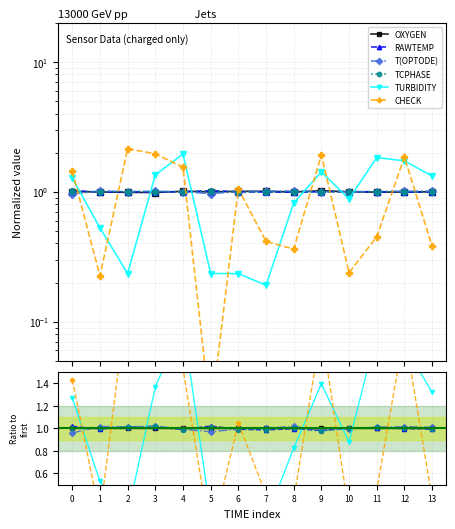

How many intersections are there between OXYGEN and T(OPTODE)?

5